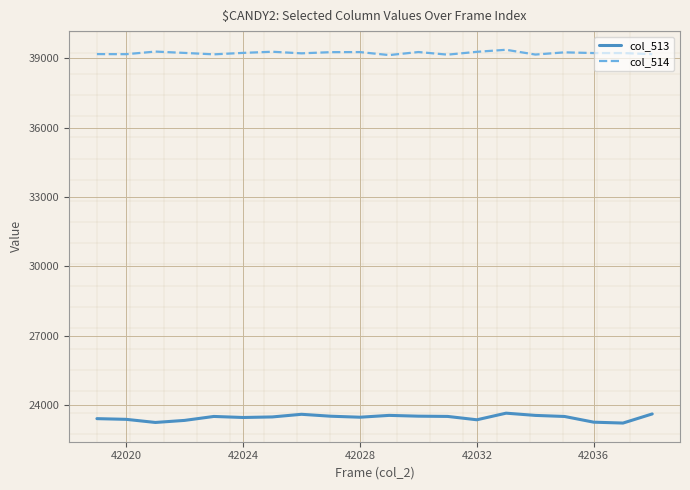

List the series in order of their peak value, highest first.

col_514, col_513